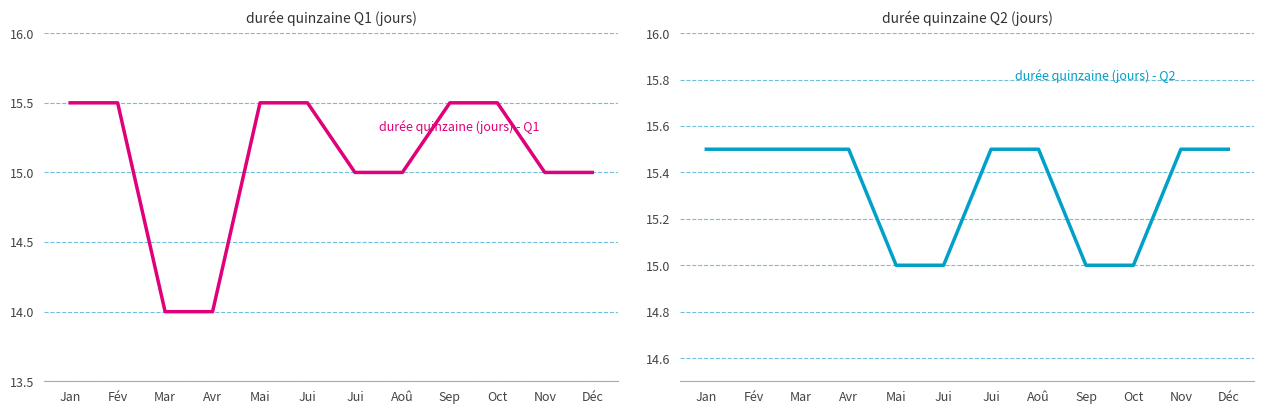

How many intersections are there between durée quinzaine (jours) - Q1 and durée quinzaine (jours) - Q2?

4